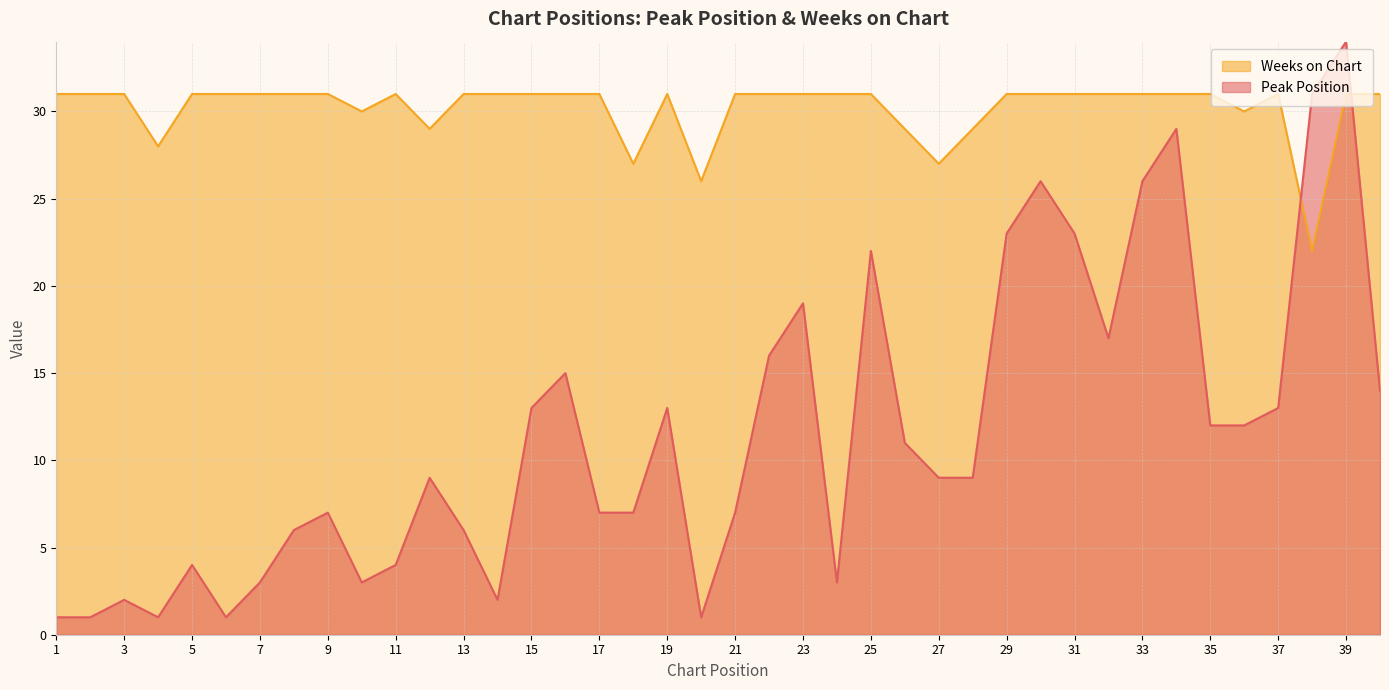

At which label is Weeks on Chart closest to 26?

20